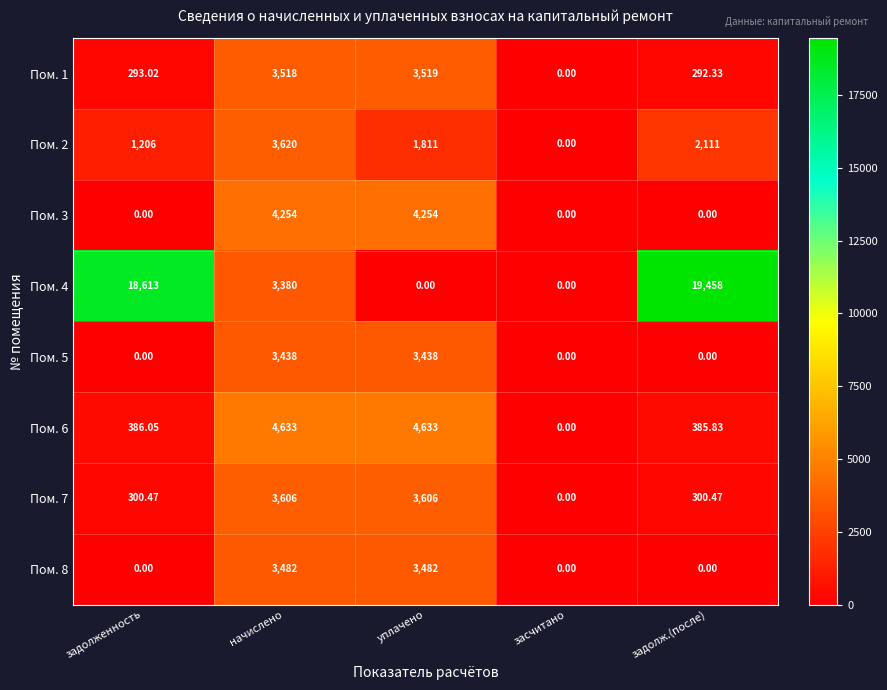

At which label does Пом. 1 first exceed 293?

задолженность